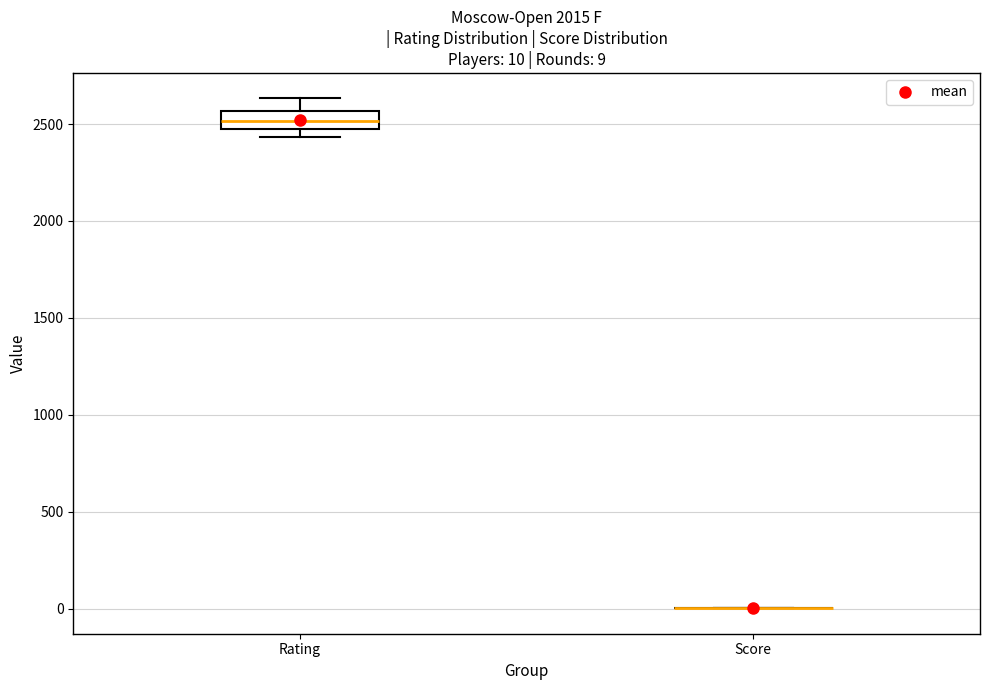

Which box is the tallest, from its lower edge to its upper edge?

Rating